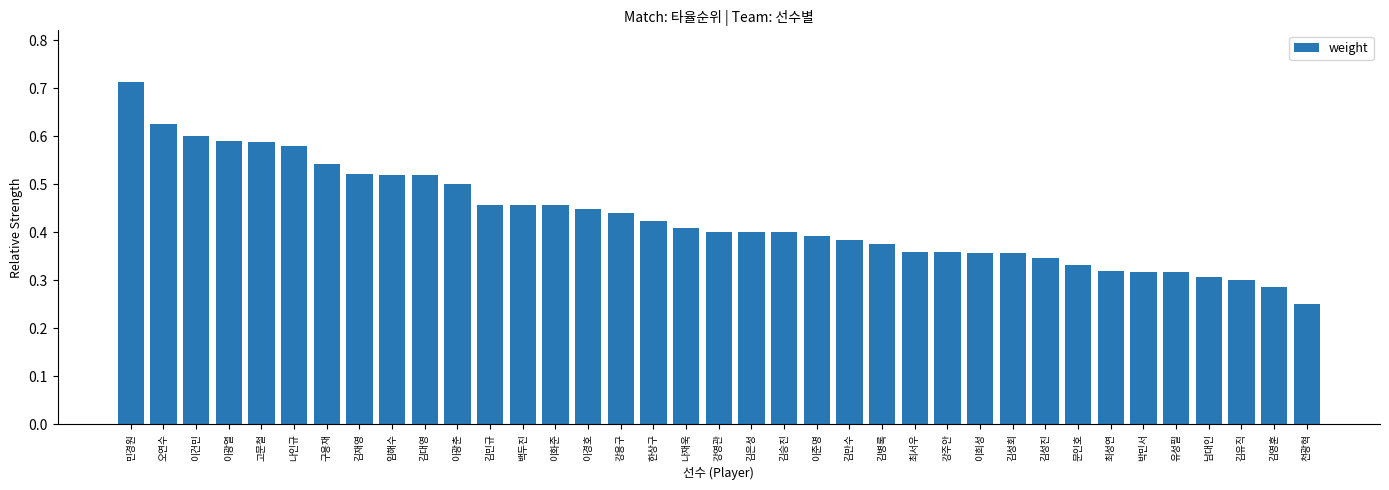

The value at 강영관 is 0.4. True or false?

True